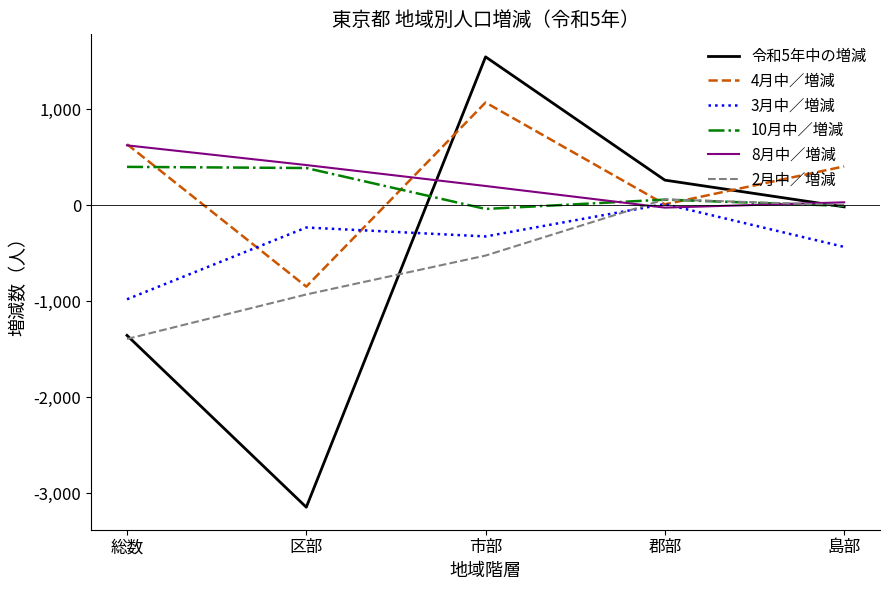

List the series in order of their peak value, lowest first.

3月中／増減, 2月中／増減, 10月中／増減, 8月中／増減, 4月中／増減, 令和5年中の増減